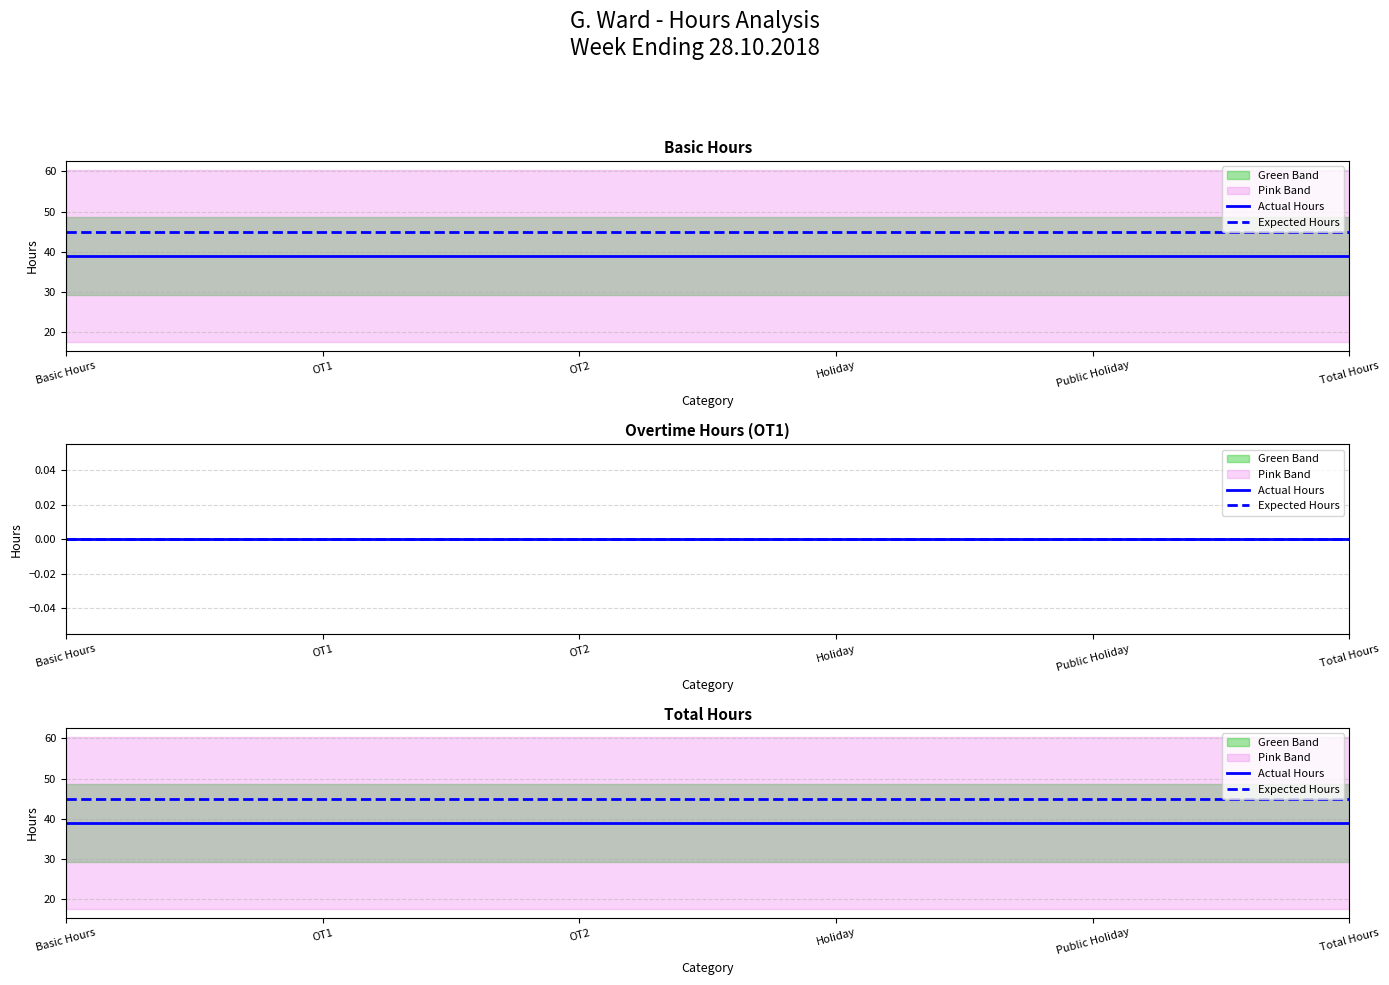

True or false: Actual Hours has more than 0 interior local peaks.

False